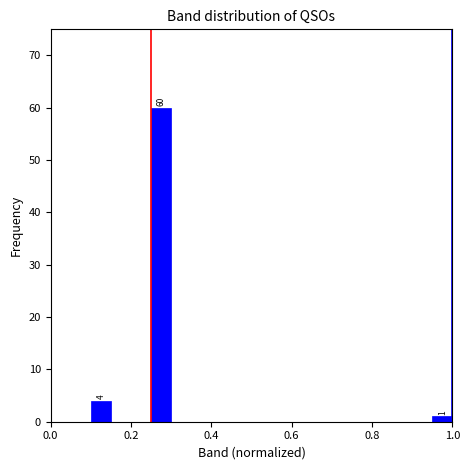

Around what value on the x-axis is the tallest bar? Give the approximate position of its centre, as read against the axis.

0.28